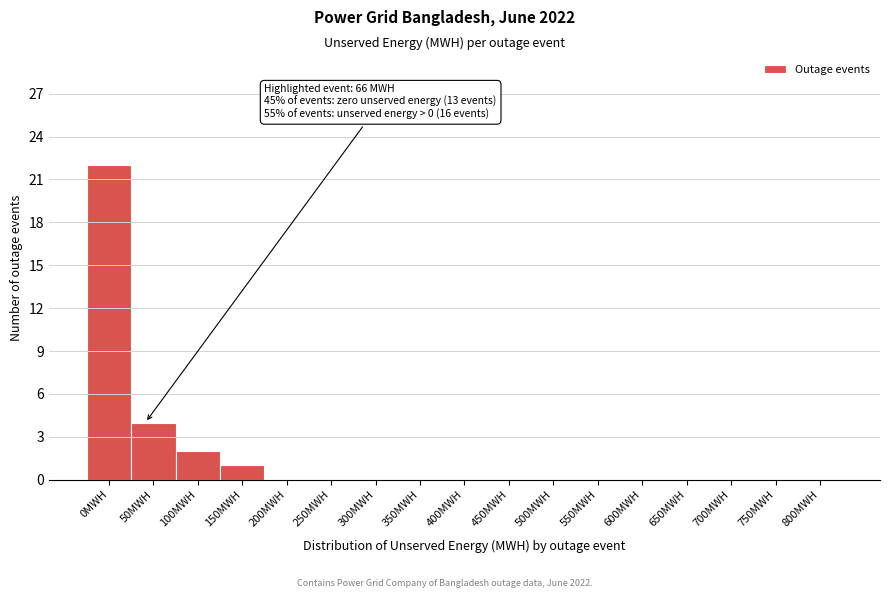

Reading right to left, what are all the values shown in this chart?

800MWH=0	750MWH=0	700MWH=0	650MWH=0	600MWH=0	550MWH=0	500MWH=0	450MWH=0	400MWH=0	350MWH=0	300MWH=0	250MWH=0	200MWH=0	150MWH=1	100MWH=2	50MWH=4	0MWH=22